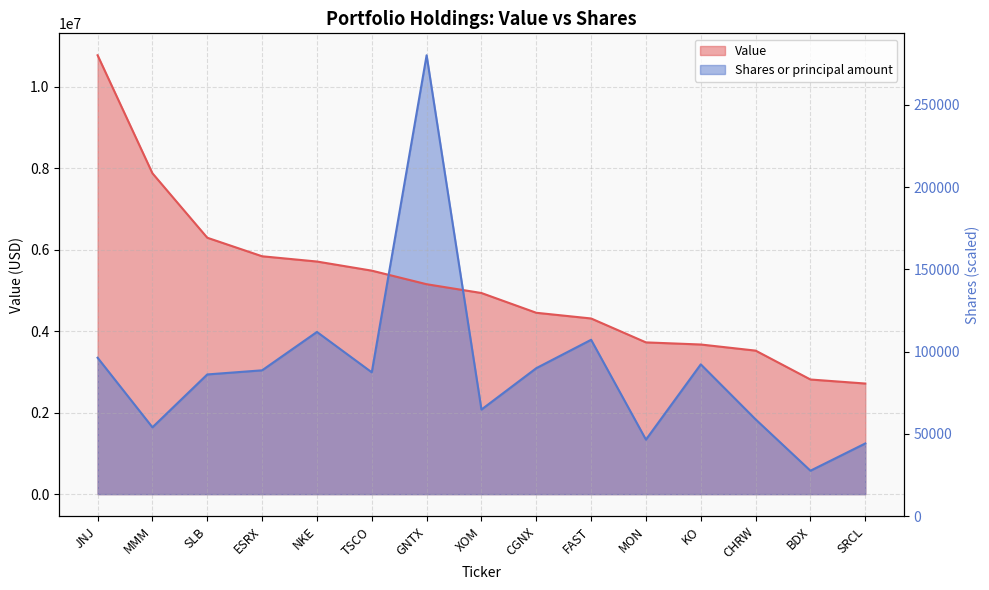

List the labels in order of Shares or principal amount value, largest first.

GNTX, NKE, FAST, JNJ, KO, CGNX, ESRX, TSCO, SLB, XOM, CHRW, MMM, MON, SRCL, BDX